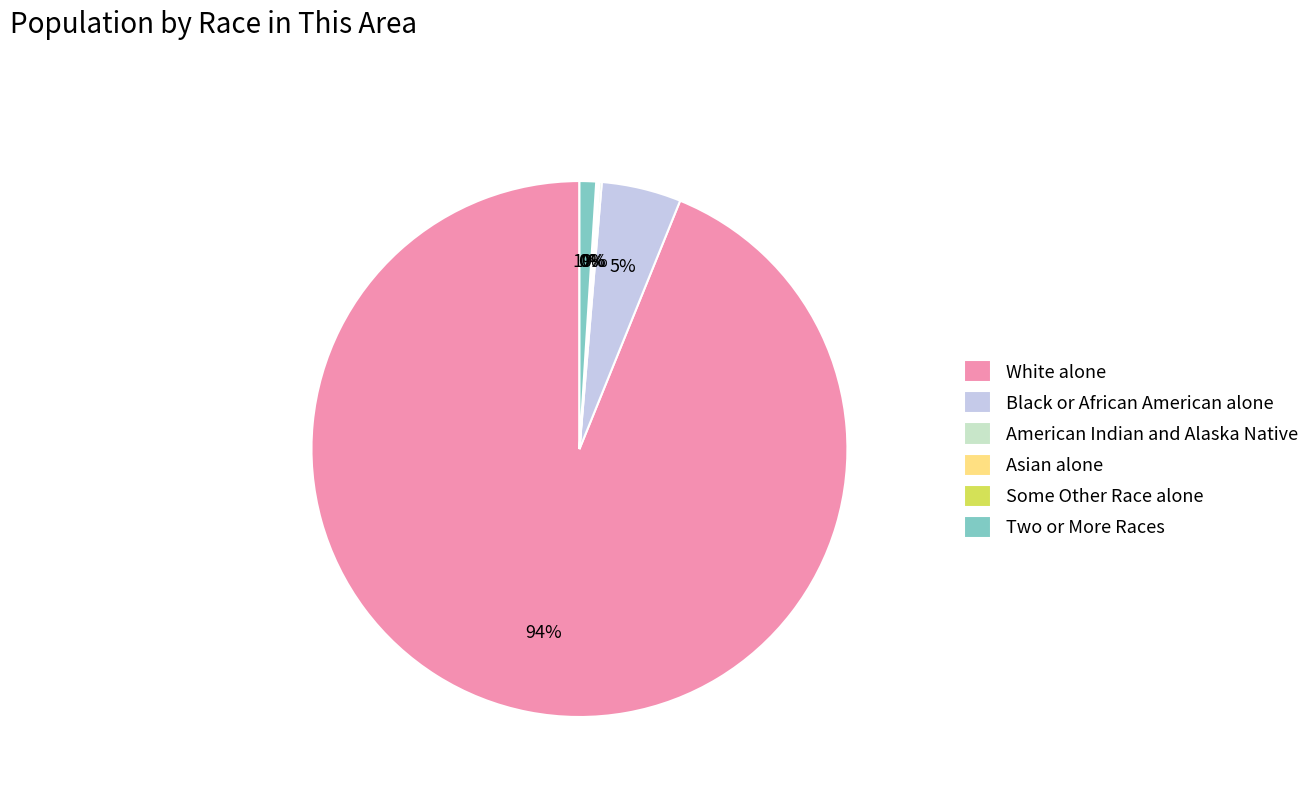

True or false: Two or More Races accounts for 11% of the total.

False